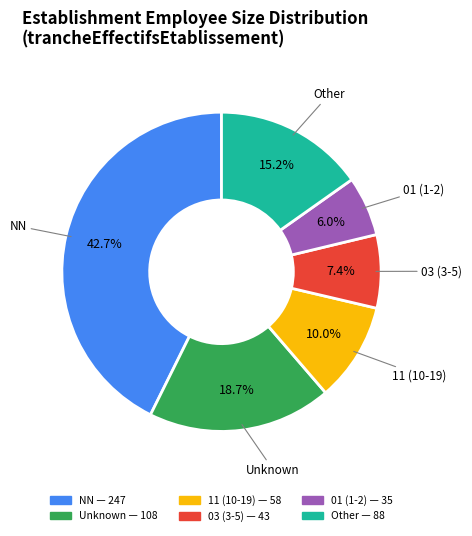

Is there any slice that represents more than half of the pie?

No